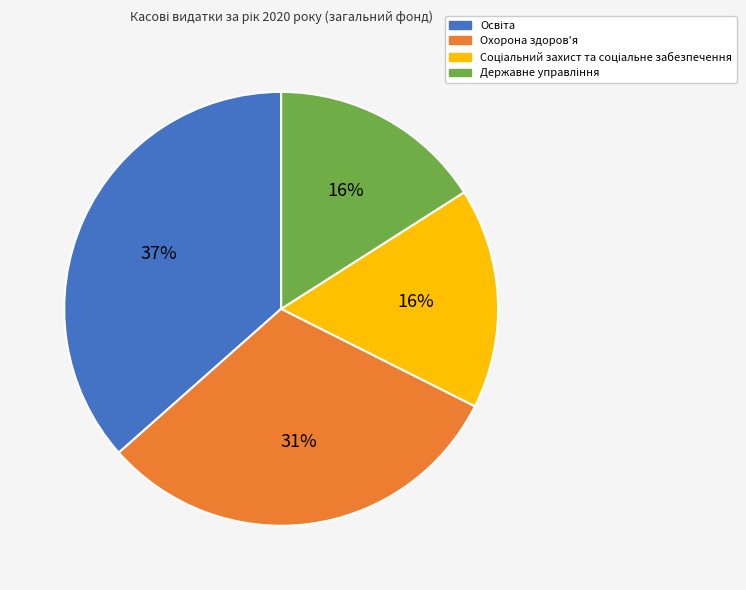

The Охорона здоров'я slice represents 31% of the pie. True or false?

True